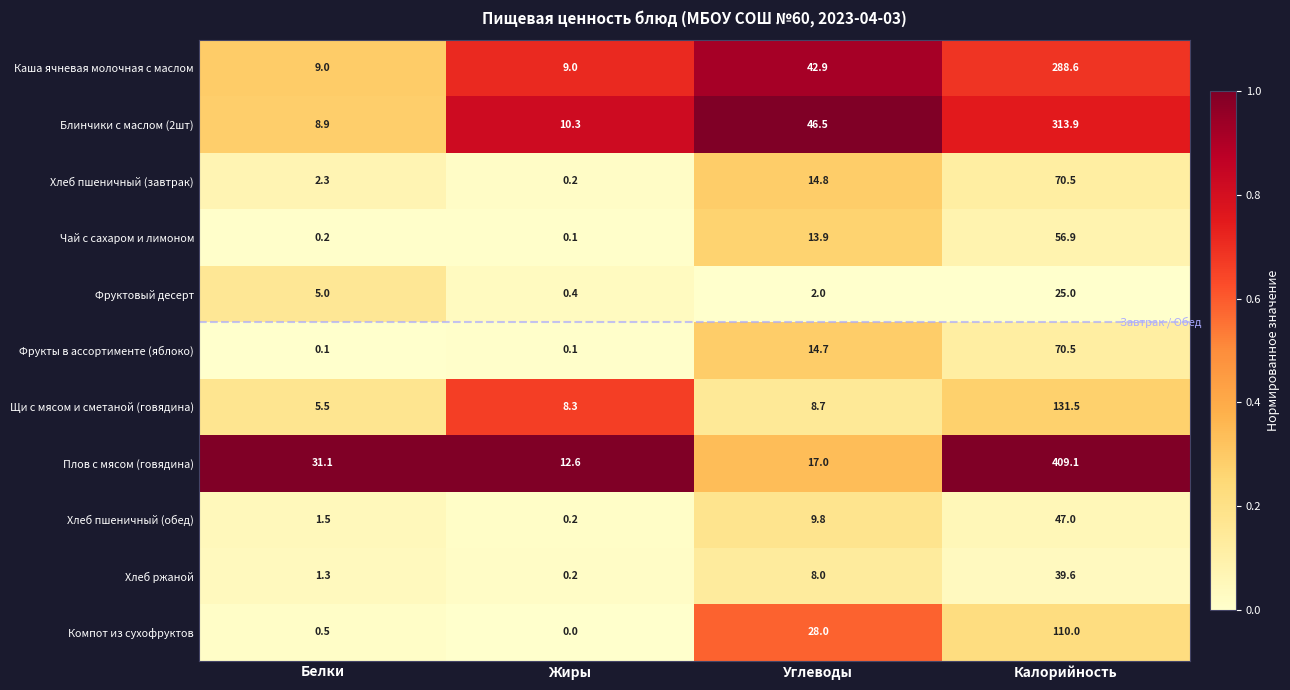

What is the lowest value of the Щи с мясом и сметаной (говядина) series?

5.5